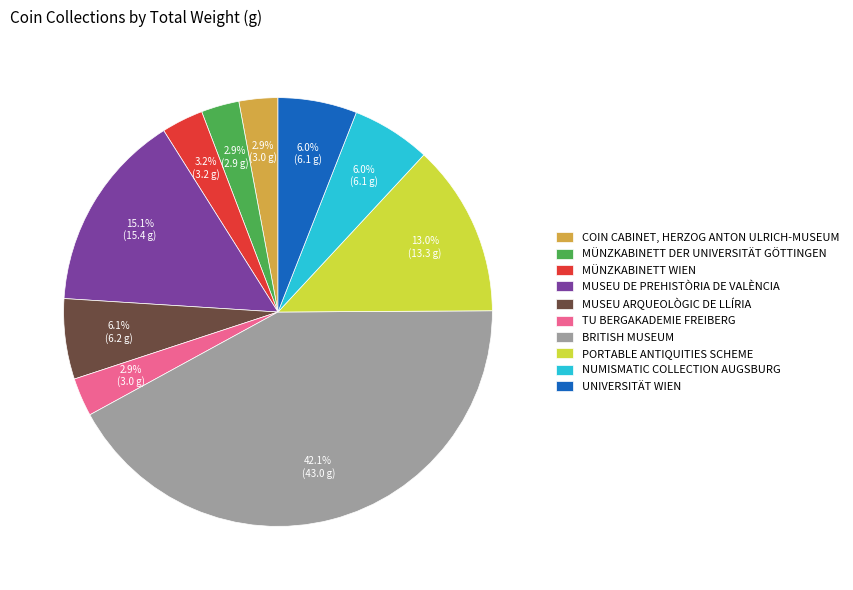

Combined, do UNIVERSITÄT WIEN and MUSEU ARQUEOLÒGIC DE LLÍRIA account for over 50%?

No